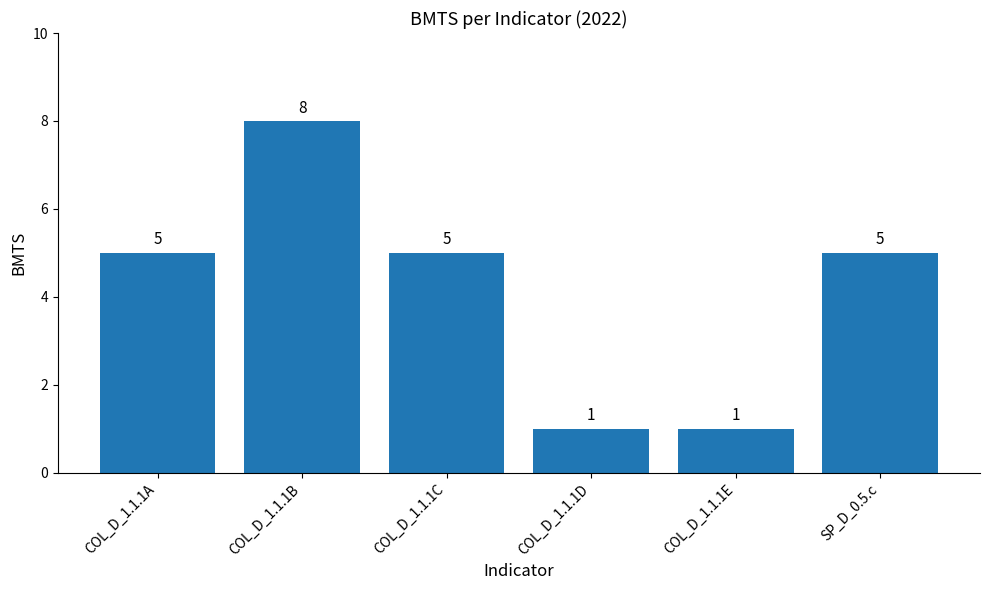

Count the values in the range 1 to 5.

5